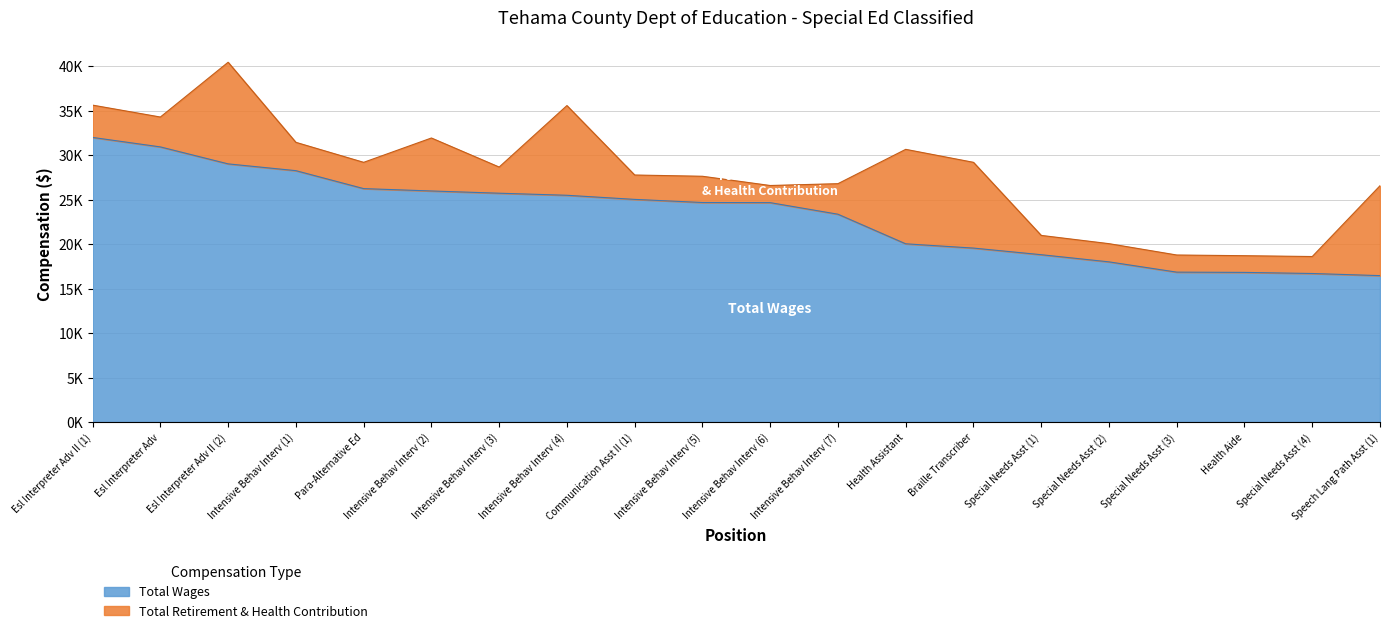

What position from the left is Intensive Behav Interv (7)?

12